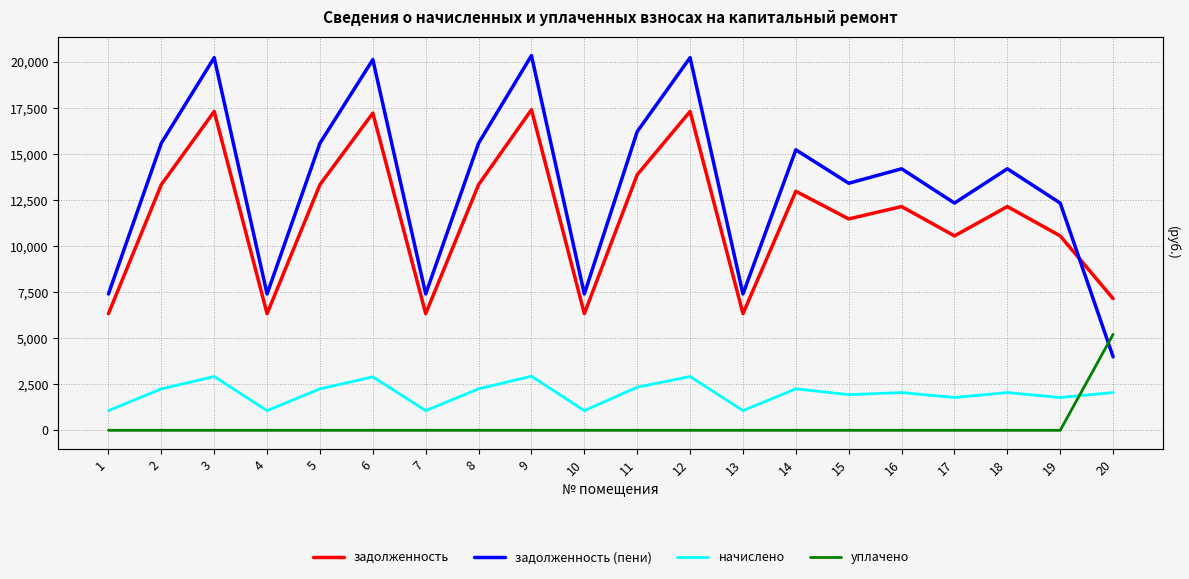

True or false: задолженность and начислено cross at least once.

False